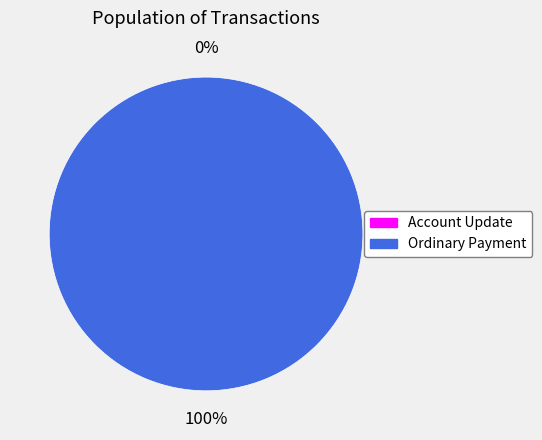

The Ordinary Payment slice represents 99% of the pie. True or false?

False